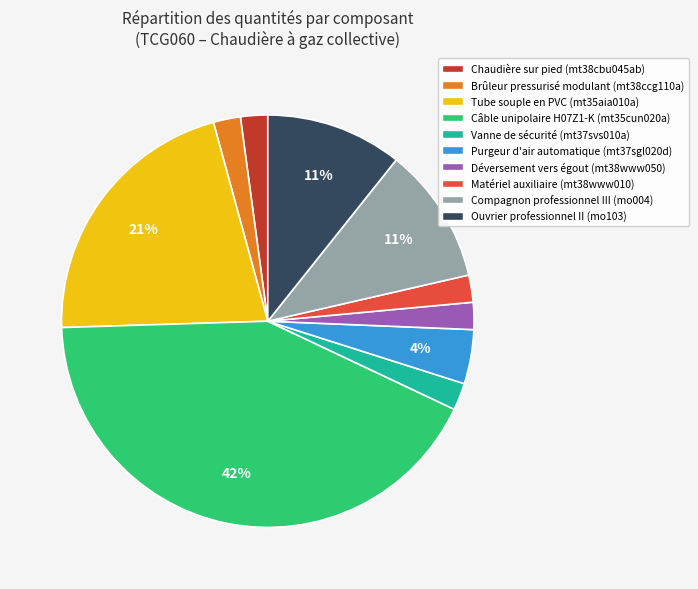

To the nearest percent, what portion does Matériel auxiliaire (mt38www010) represent?

2%